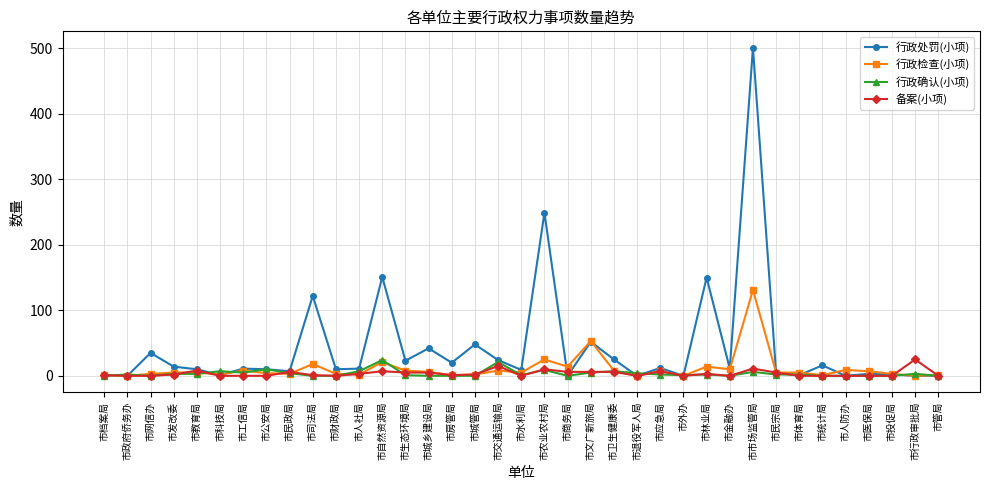

How many distinct data groups are displayed?

4